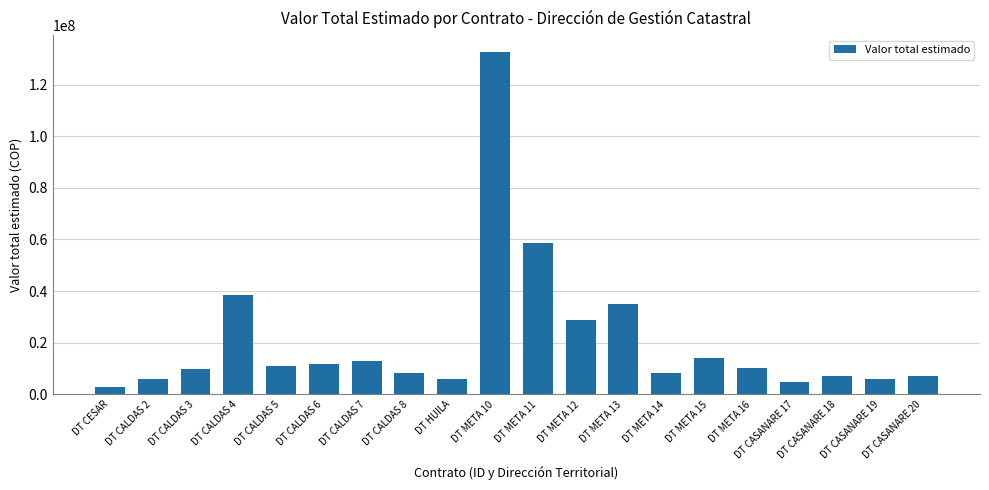

What is the difference between the maximum and minimum values?

129745500